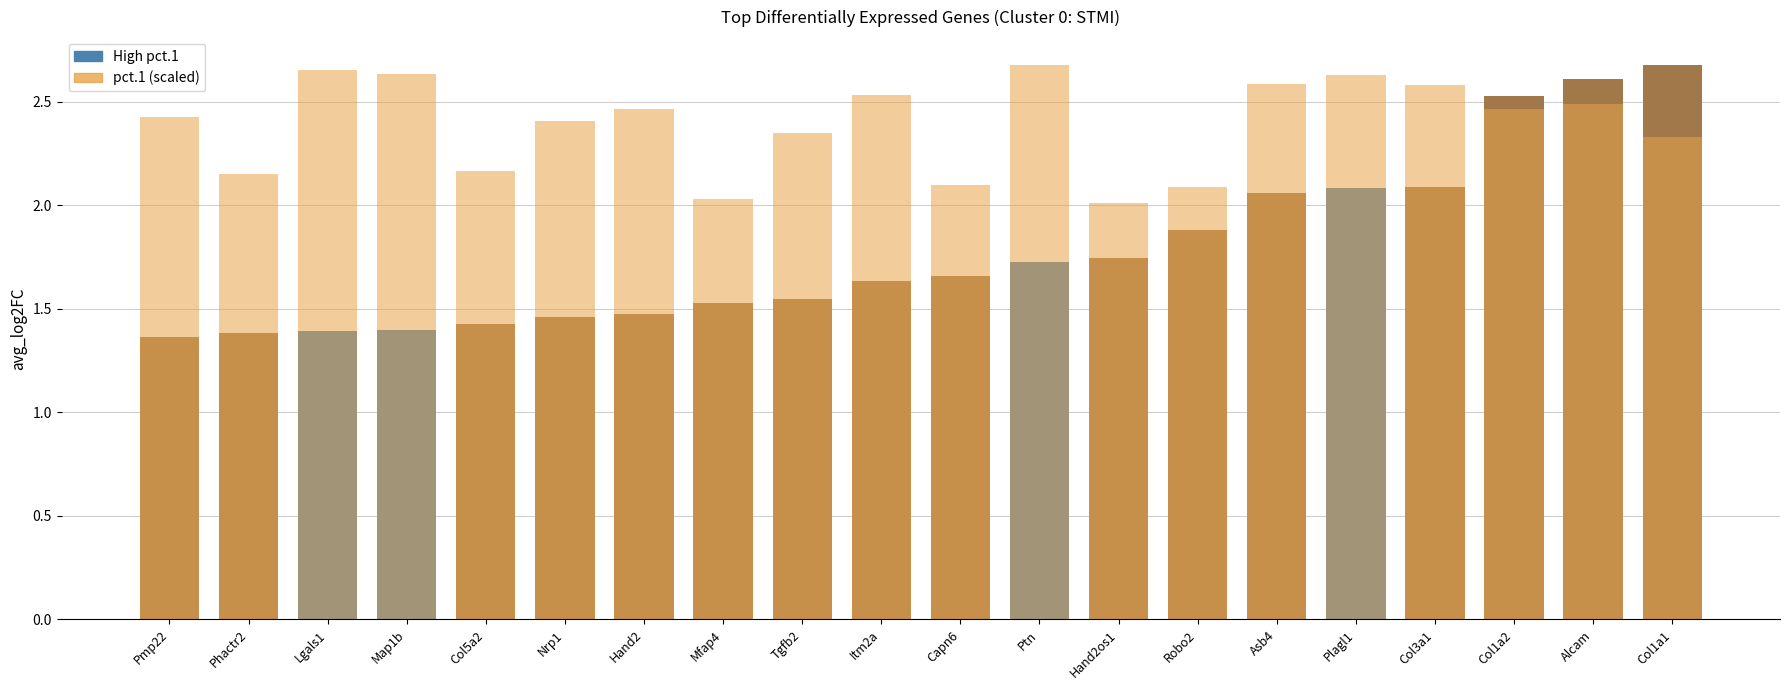

Which series has the largest total across all categories?

pct.1 (scaled)